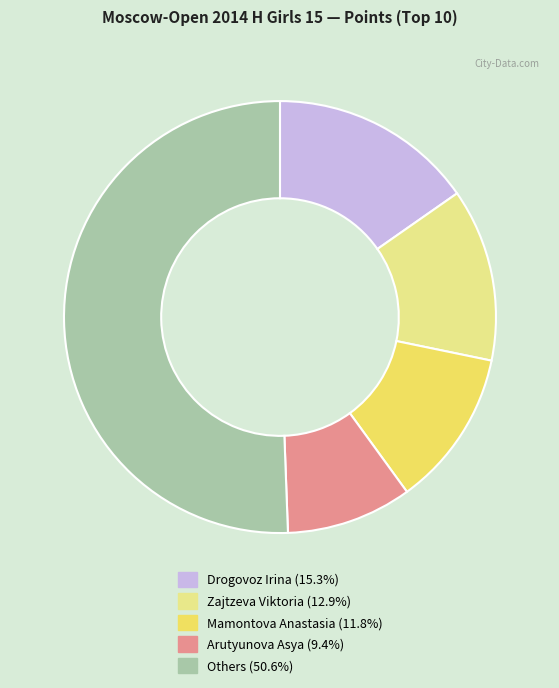

What is the ratio of the value at Drogovoz Irina (15.3%) to the value at Mamontova Anastasia (11.8%)?

1.3